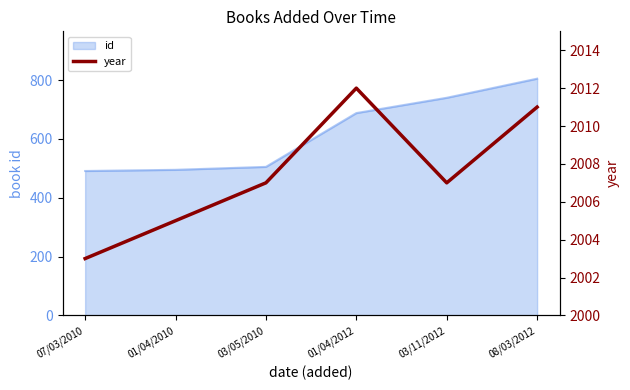

What is the minimum value for id?

491